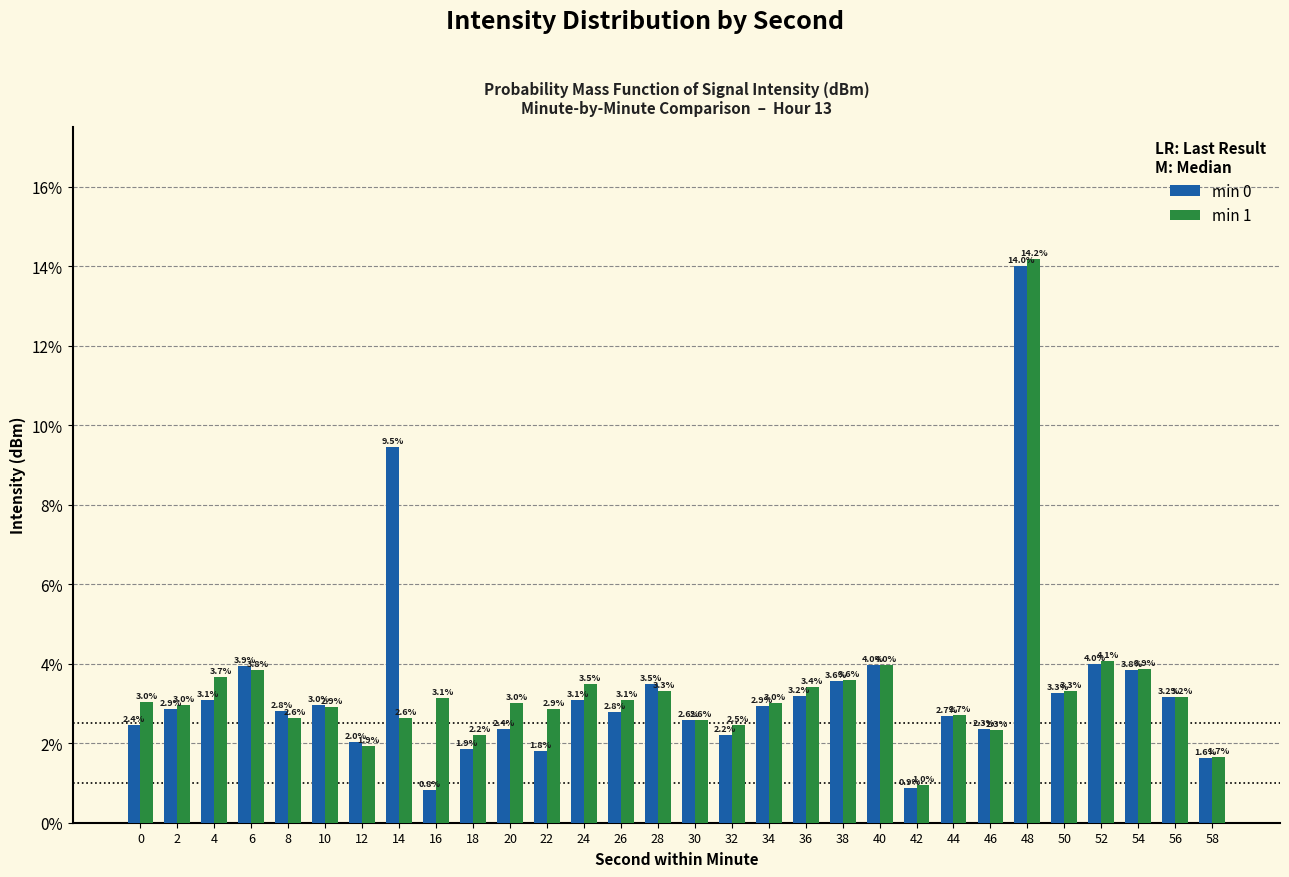

At how many categories does at least one series exceed 9?

2